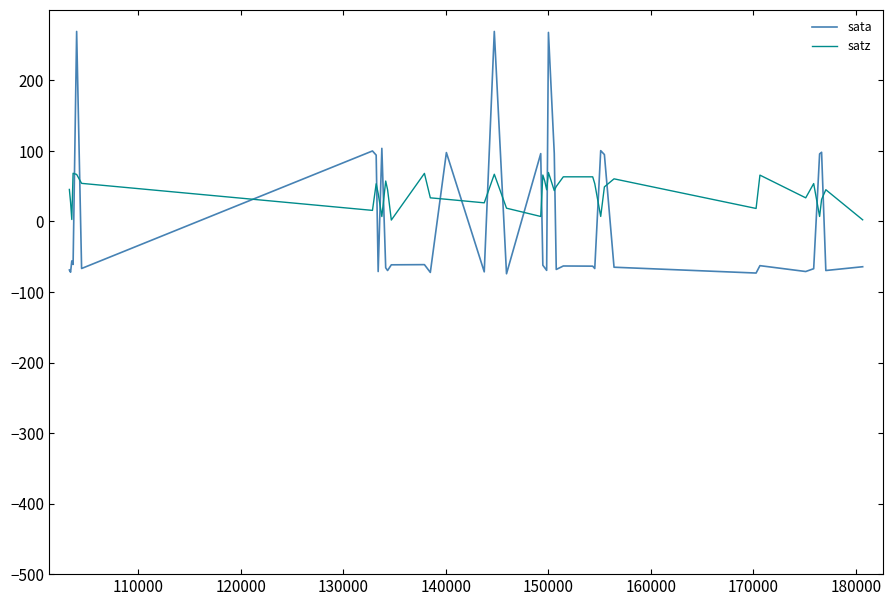

List the series in order of their peak value, highest first.

sata, satz